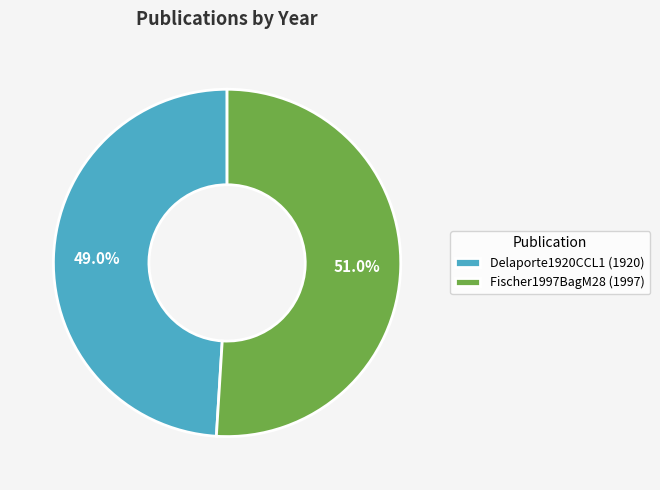

True or false: Delaporte1920CCL1 accounts for 49% of the total.

True